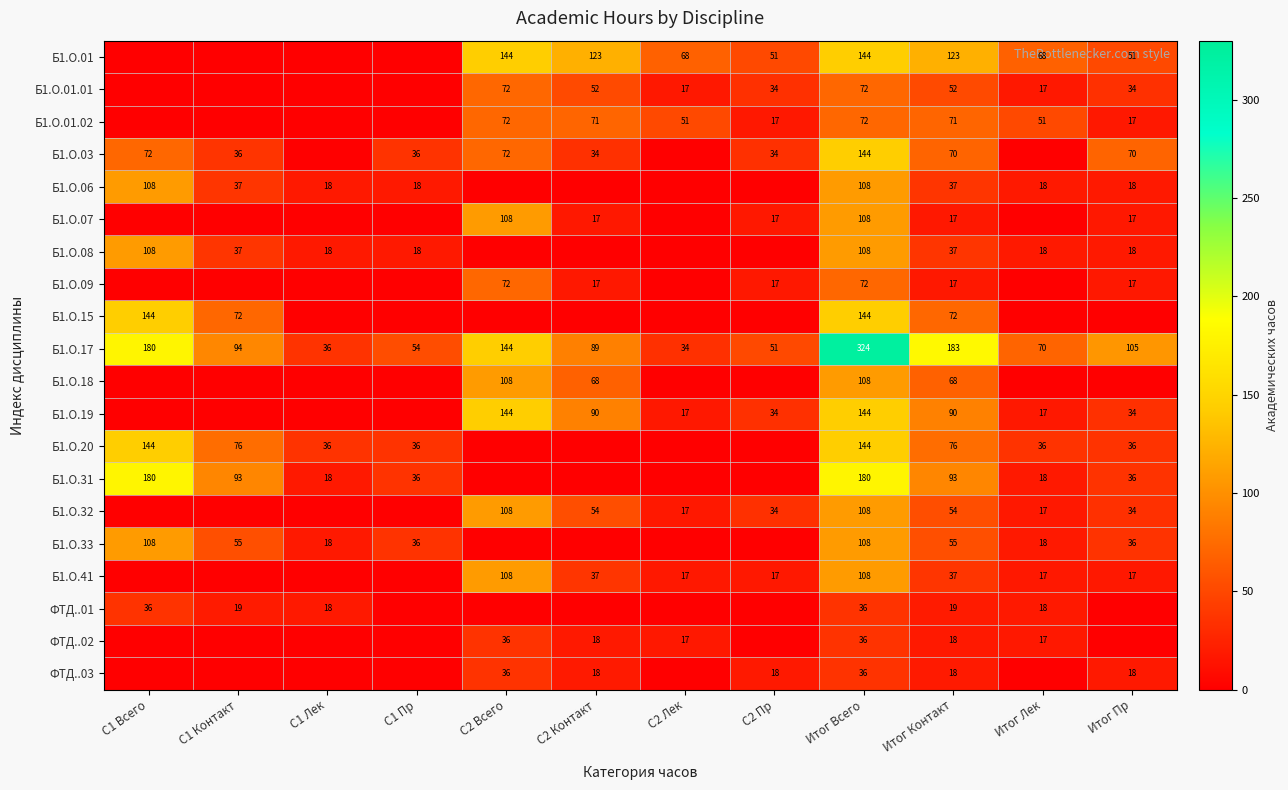

What is the difference between the Б1.О.17 values at С1 Контакт and С1 Пр?

40